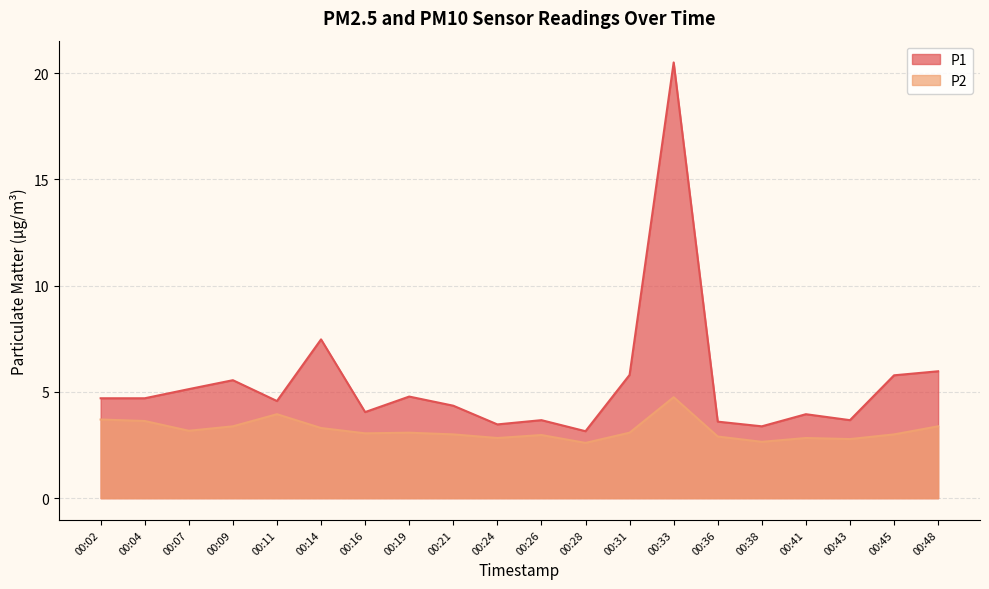

True or false: P2 has a value of 2.8 at 00:24.

True